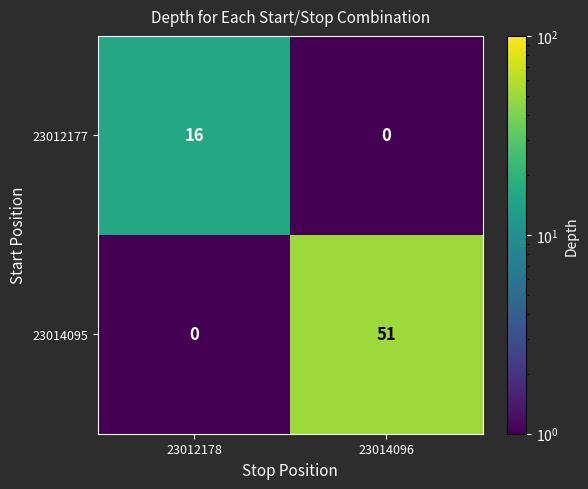

Count the number of categories in the chart.

2